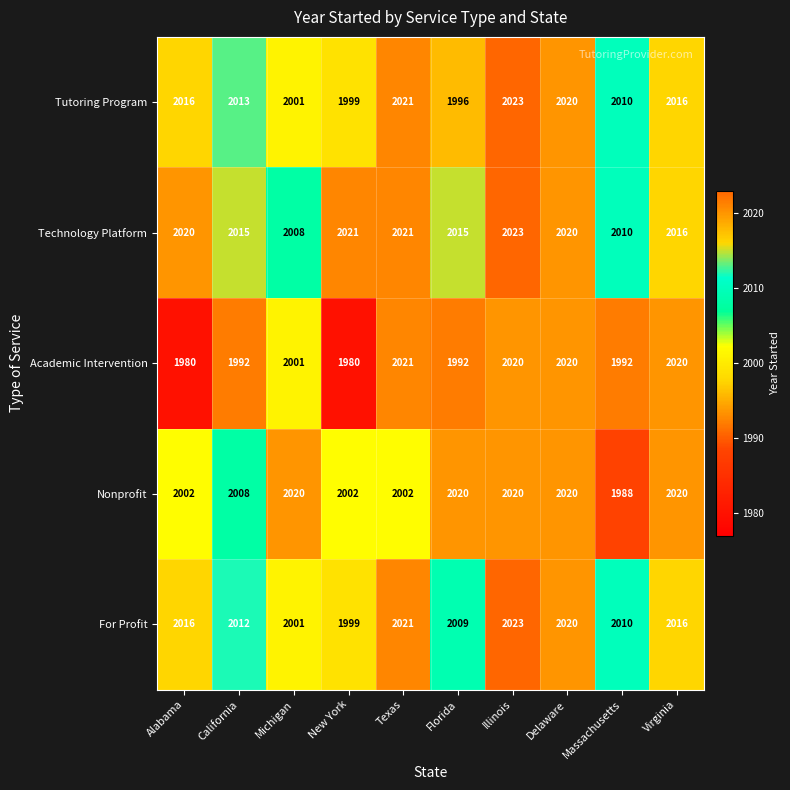

Which series has the largest total across all categories?

Technology Platform